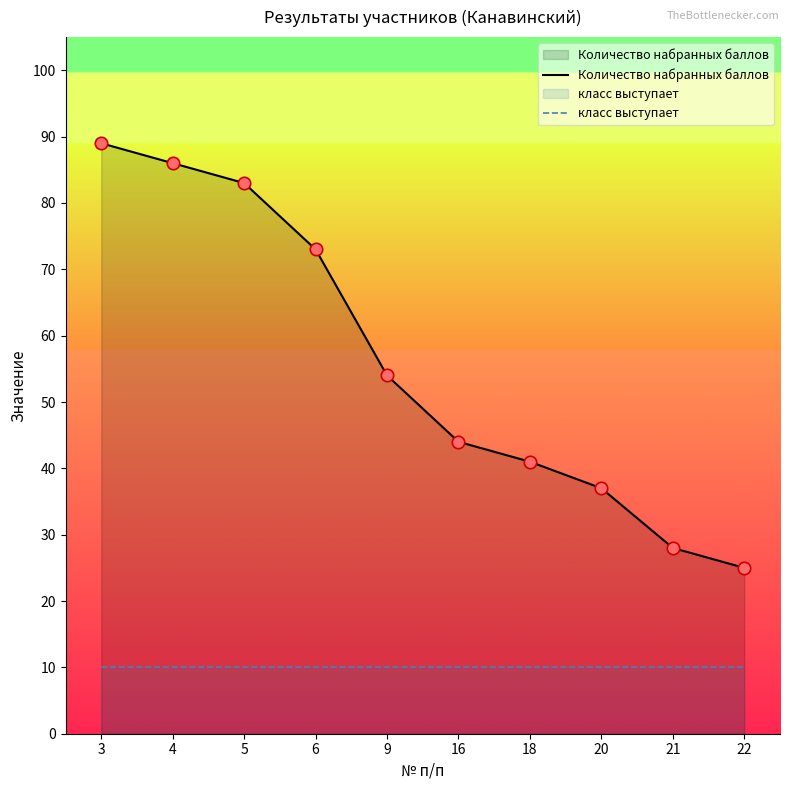

Is the value of класс выступает at 20 greater than the value of Количество набранных баллов at 22?

No